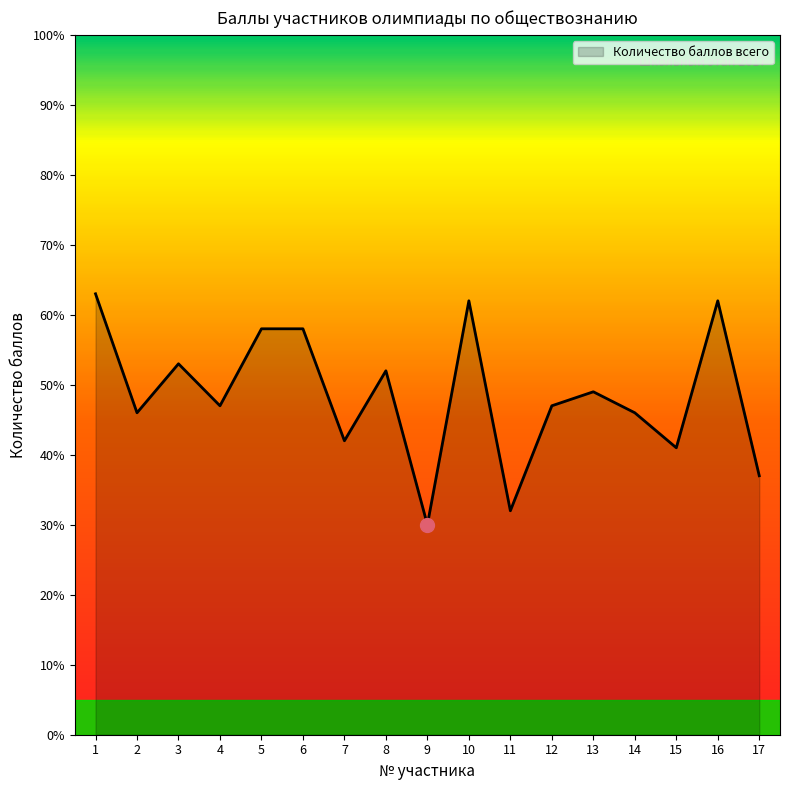

True or false: the data has more than 0 interior local peaks.

True